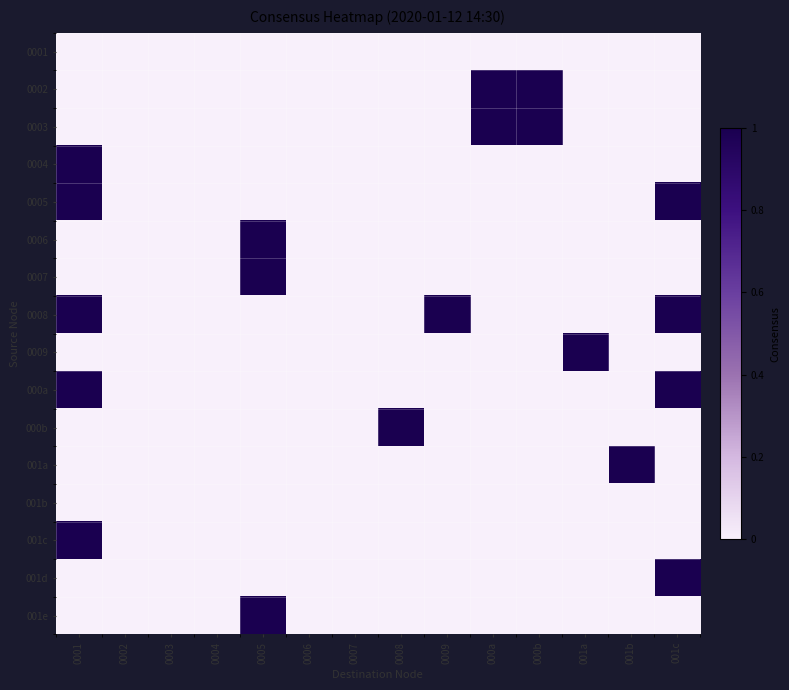

Which has a higher value, 0007 or 001b?

0007